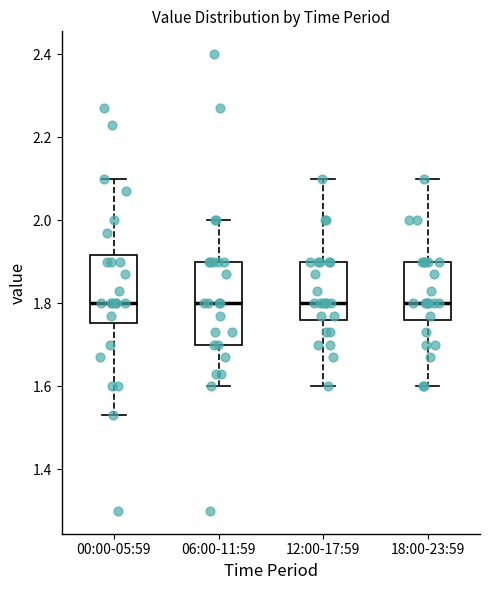

Which box is the tallest, from its lower edge to its upper edge?

06:00-11:59